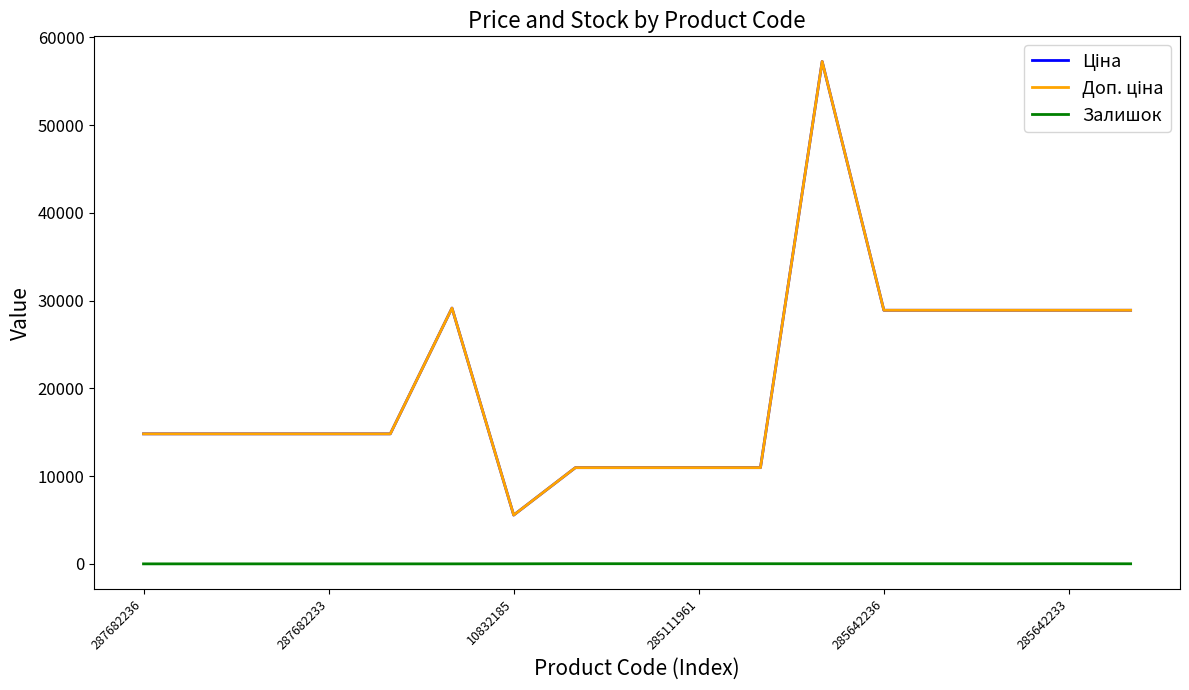

What is the difference between the second highest and second lowest values in the Ціна series?

18187.9